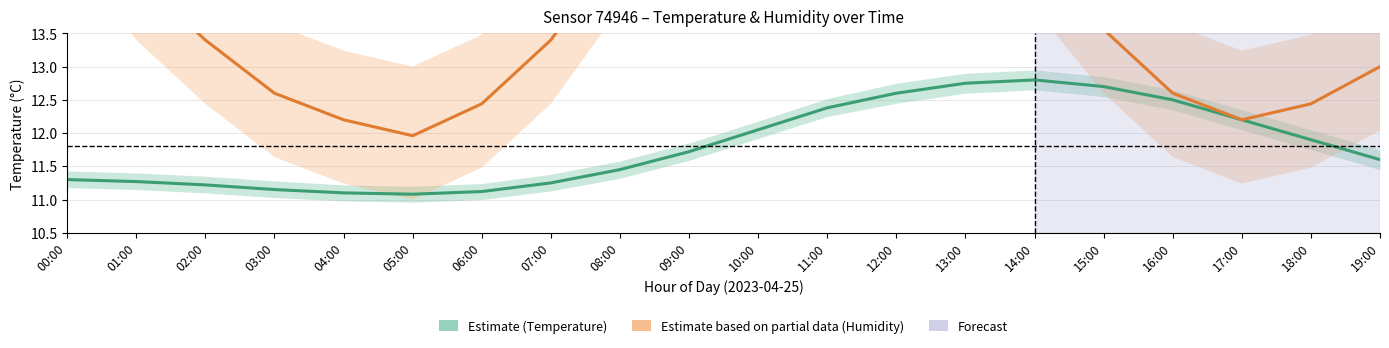

List the labels in order of Temperature (Estimate) value, largest first.

14:00, 13:00, 15:00, 12:00, 16:00, 11:00, 17:00, 10:00, 18:00, 09:00, 19:00, 08:00, 00:00, 01:00, 07:00, 02:00, 03:00, 06:00, 04:00, 05:00